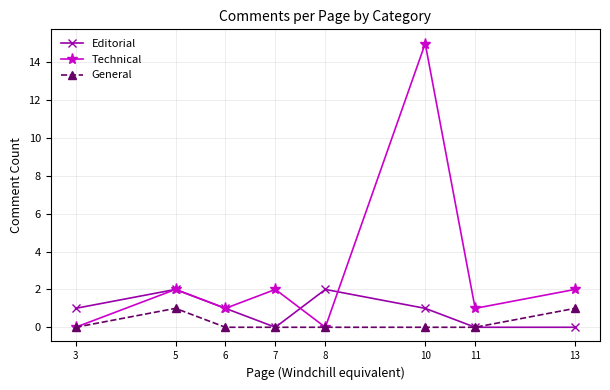

At which label does Technical reach its peak?

10